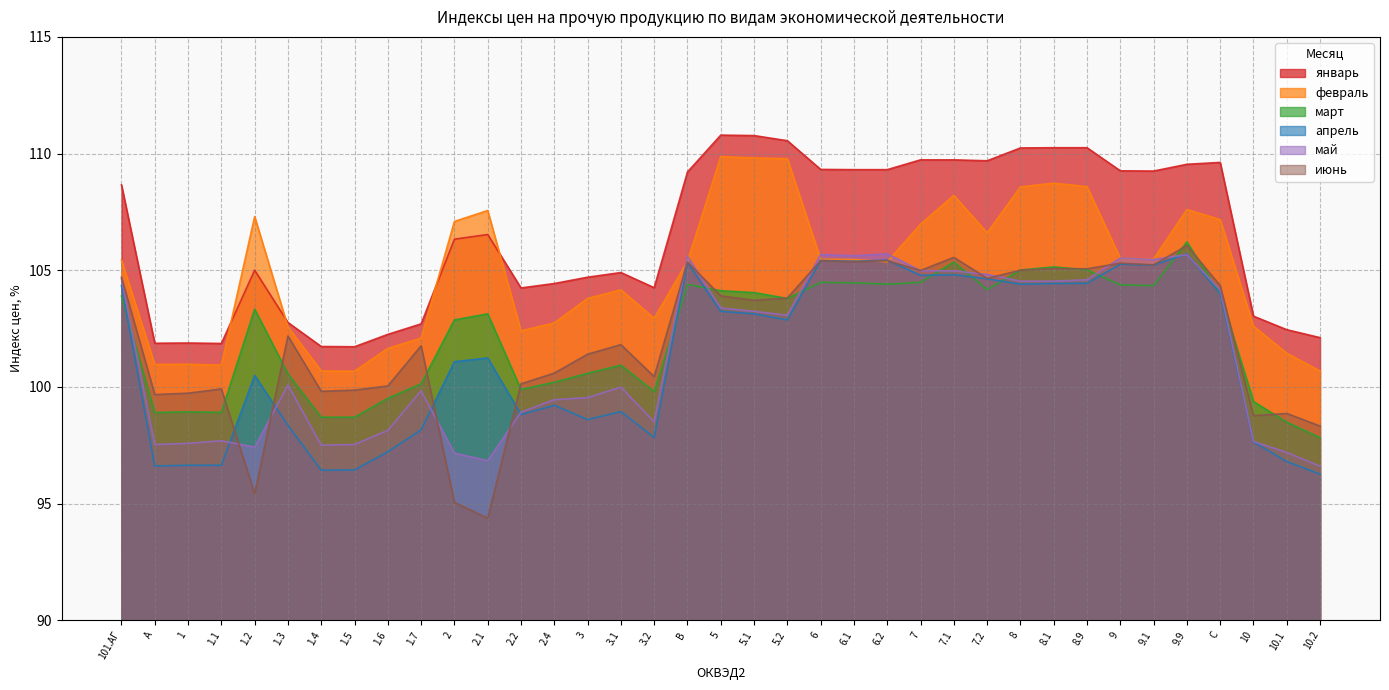

How many intersections are there between апрель and февраль?

2